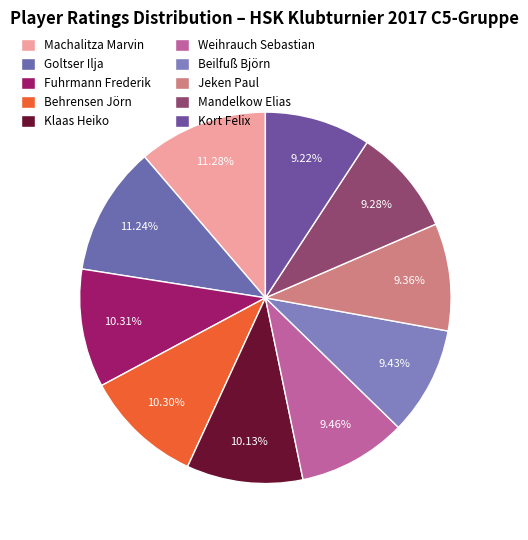

What percentage do Klaas Heiko and Weihrauch Sebastian together represent?

19.6%